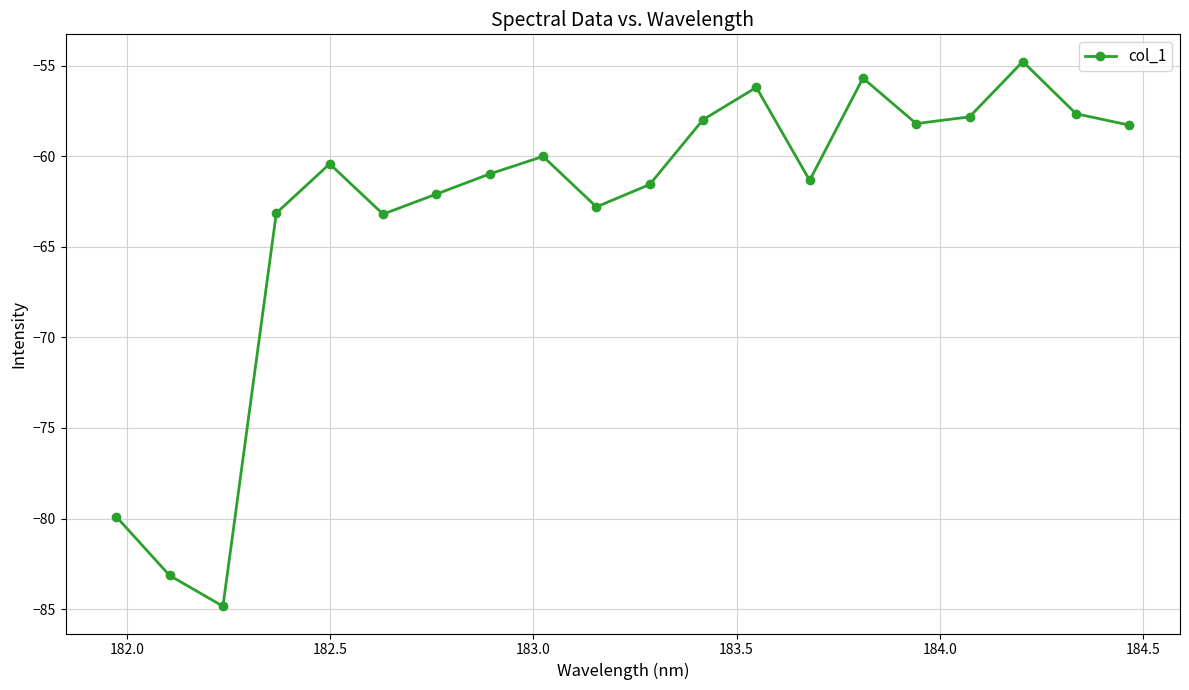

What is the value of the 12th point from the left?

-58.0